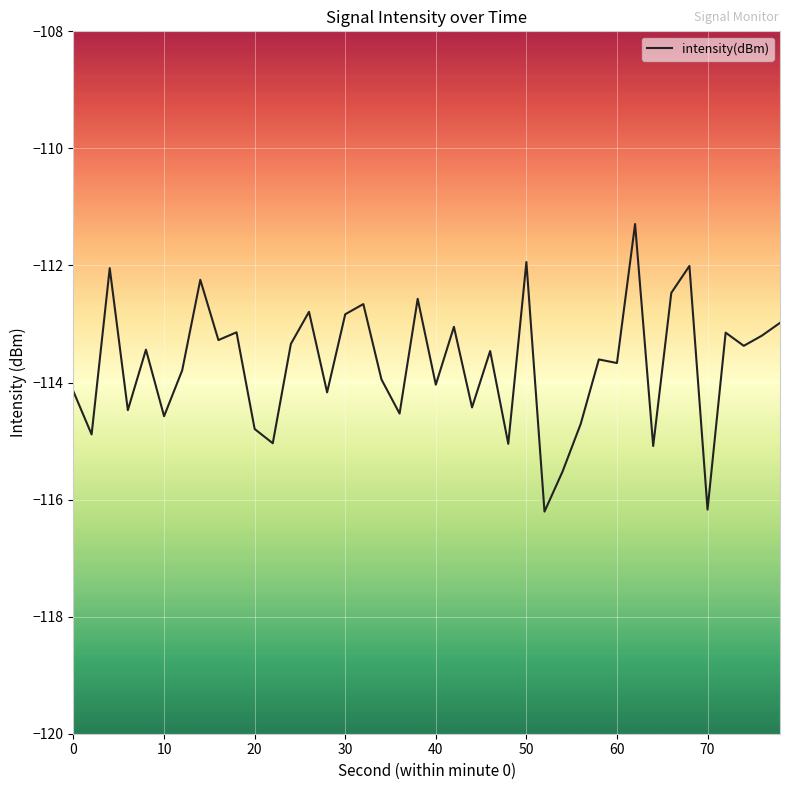

What is the difference between the maximum and minimum values?

4.9